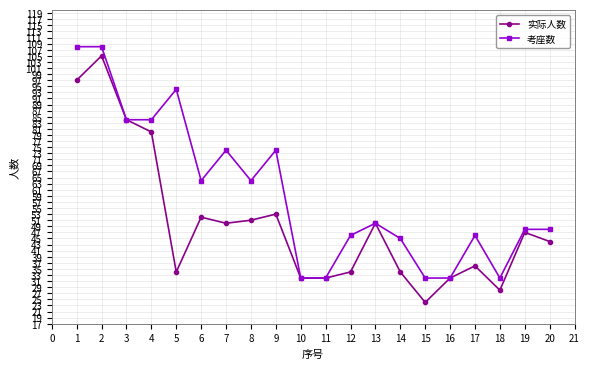

Is it true that 实际人数 equals 13 at 5?

False